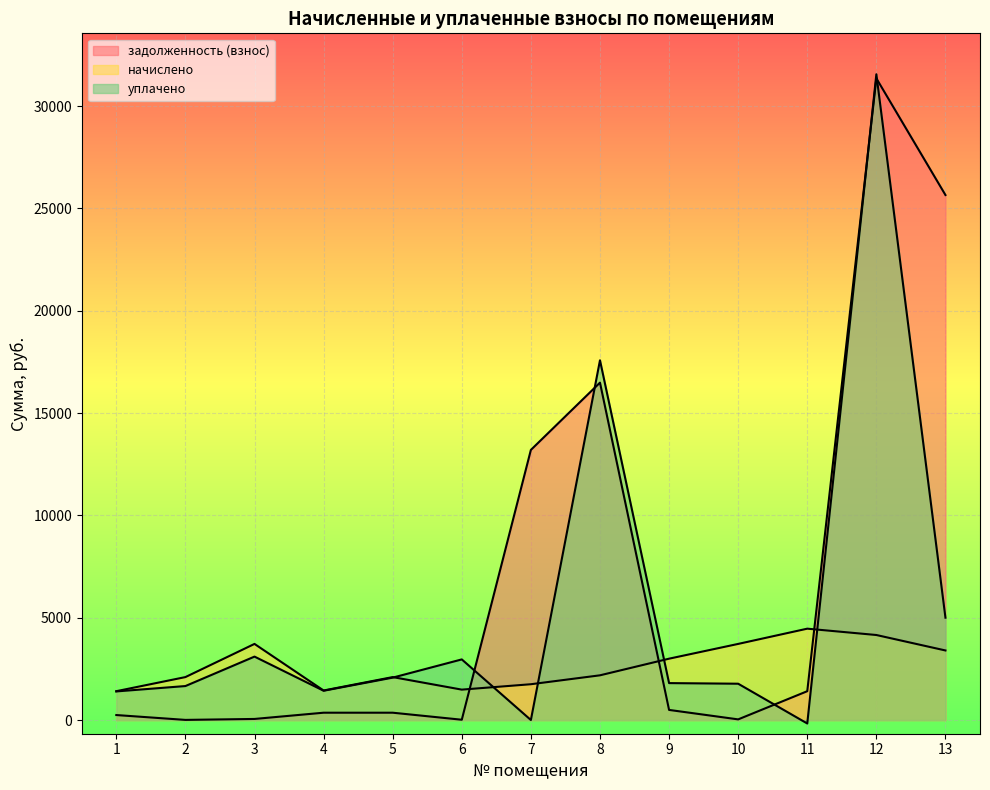

What is the sum of the начислено values at 13 and 3?

7117.0